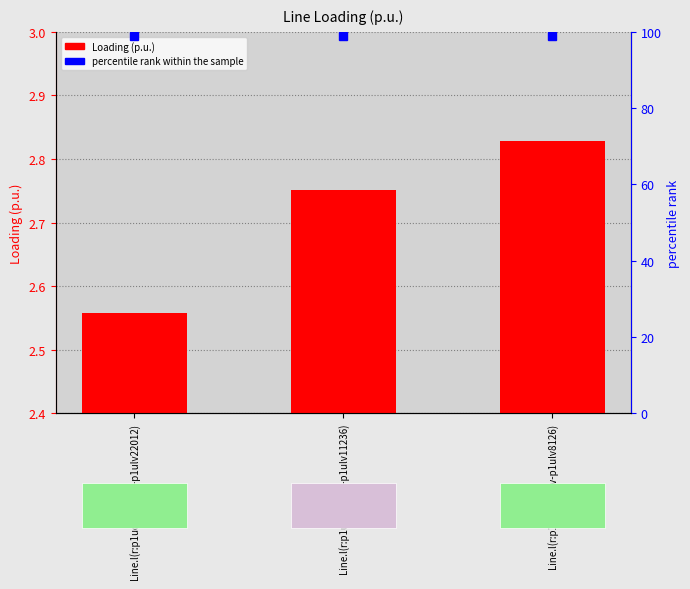

Read the value at Line.l(r:p1udt14586lv-p1ulv22012).

2.6